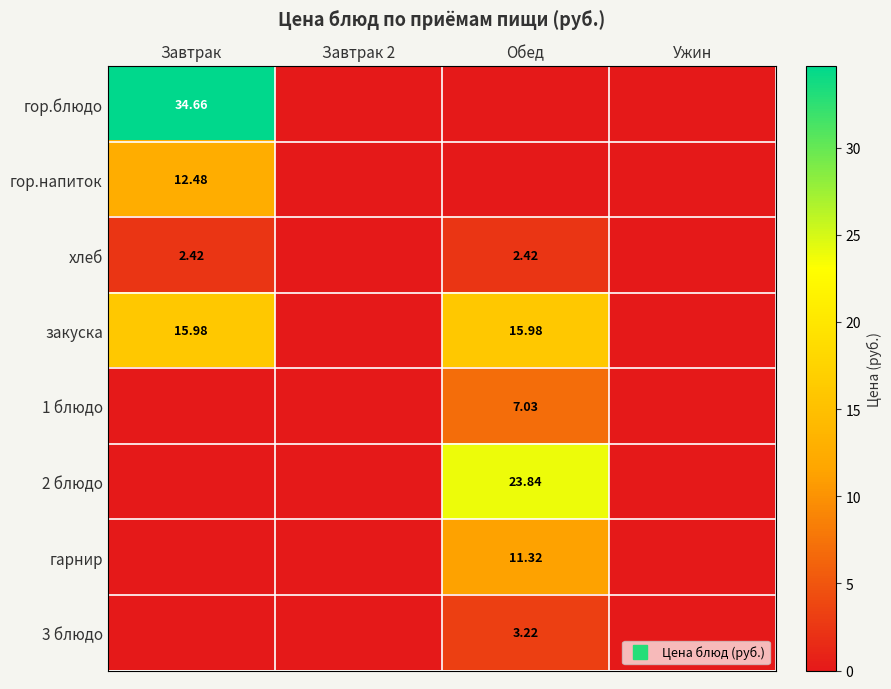

Rank the series at Завтрак from highest to lowest value.

гор.блюдо, закуска, гор.напиток, хлеб, 1 блюдо, 2 блюдо, гарнир, 3 блюдо